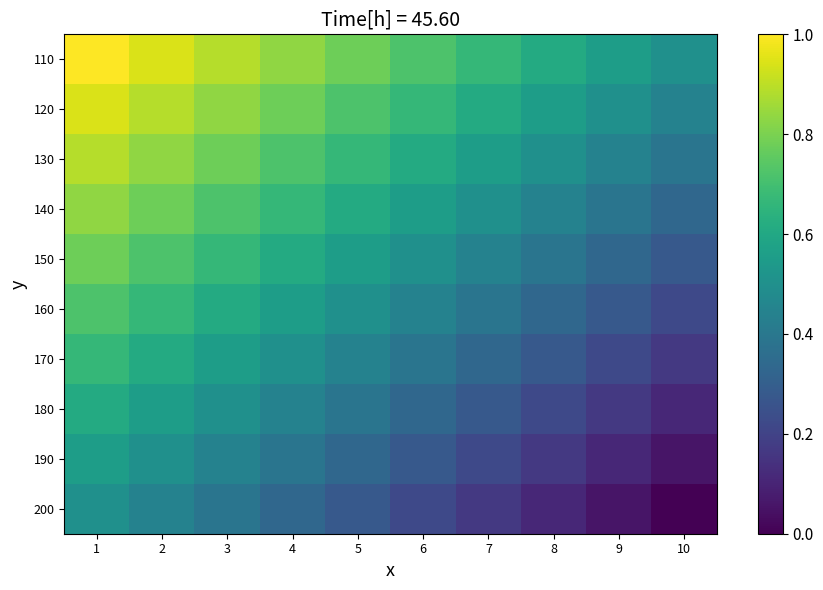

Reading right to left, what are all the values shown in this chart?

110: 10=0.5	9=0.6	8=0.6	7=0.7	6=0.7	5=0.8	4=0.8	3=0.9	2=0.9	1=1.0
120: 10=0.4	9=0.5	8=0.6	7=0.6	6=0.7	5=0.7	4=0.8	3=0.8	2=0.9	1=0.9
130: 10=0.4	9=0.4	8=0.5	7=0.6	6=0.6	5=0.7	4=0.7	3=0.8	2=0.8	1=0.9
140: 10=0.3	9=0.4	8=0.4	7=0.5	6=0.6	5=0.6	4=0.7	3=0.7	2=0.8	1=0.8
150: 10=0.3	9=0.3	8=0.4	7=0.4	6=0.5	5=0.6	4=0.6	3=0.7	2=0.7	1=0.8
160: 10=0.2	9=0.3	8=0.3	7=0.4	6=0.4	5=0.5	4=0.6	3=0.6	2=0.7	1=0.7
170: 10=0.2	9=0.2	8=0.3	7=0.3	6=0.4	5=0.4	4=0.5	3=0.6	2=0.6	1=0.7
180: 10=0.1	9=0.2	8=0.2	7=0.3	6=0.3	5=0.4	4=0.4	3=0.5	2=0.6	1=0.6
190: 10=0.1	9=0.1	8=0.2	7=0.2	6=0.3	5=0.3	4=0.4	3=0.4	2=0.5	1=0.6
200: 10=0.0	9=0.1	8=0.1	7=0.2	6=0.2	5=0.3	4=0.3	3=0.4	2=0.4	1=0.5